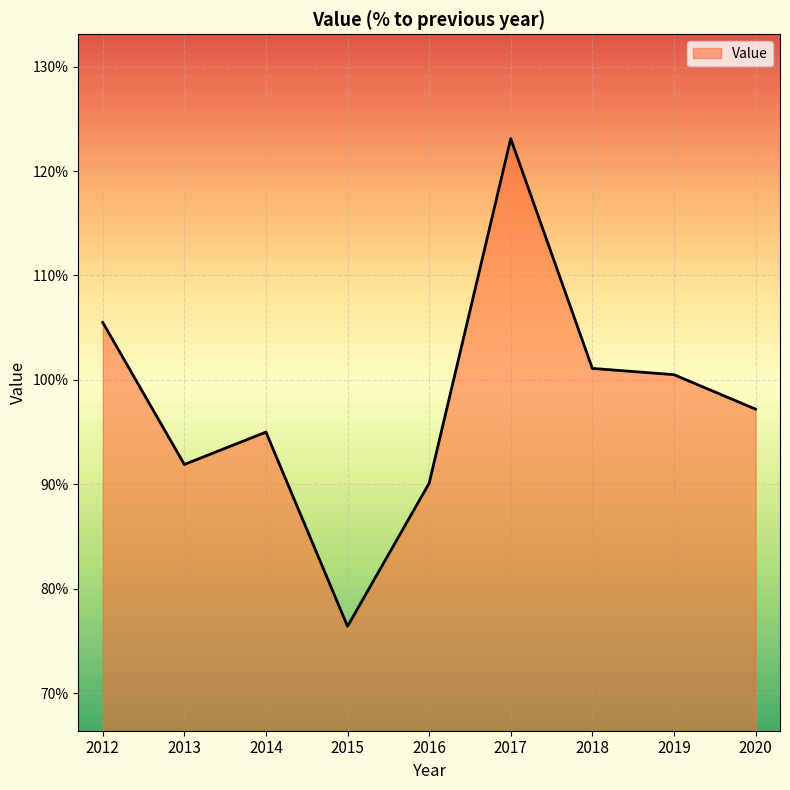

What is the sum of the values at 2017 and 2015?

199.5